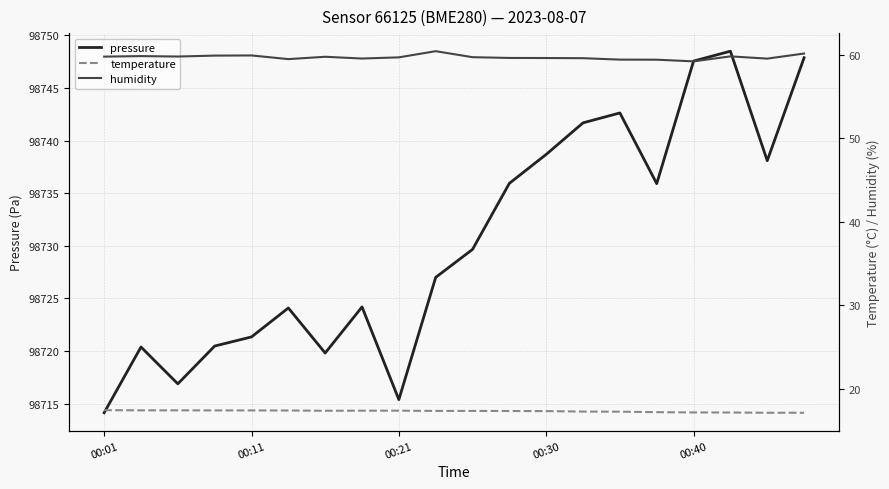

What position from the left is 00:40?

17